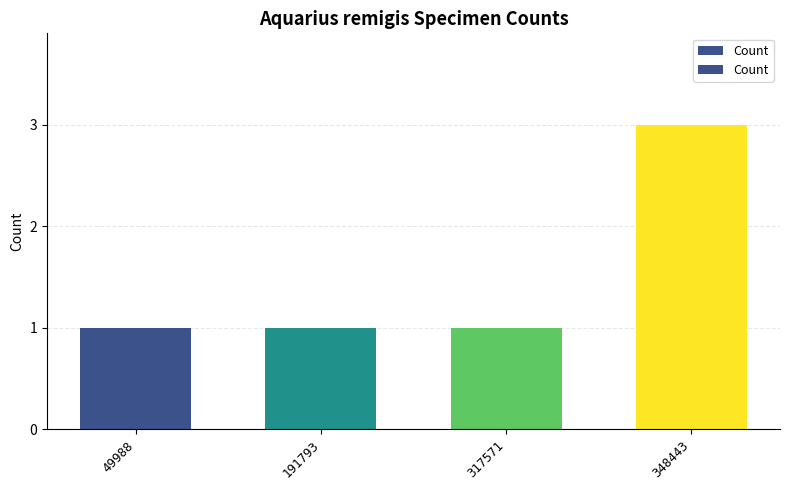

What is the sum of the values at 191793 and 49988?

2